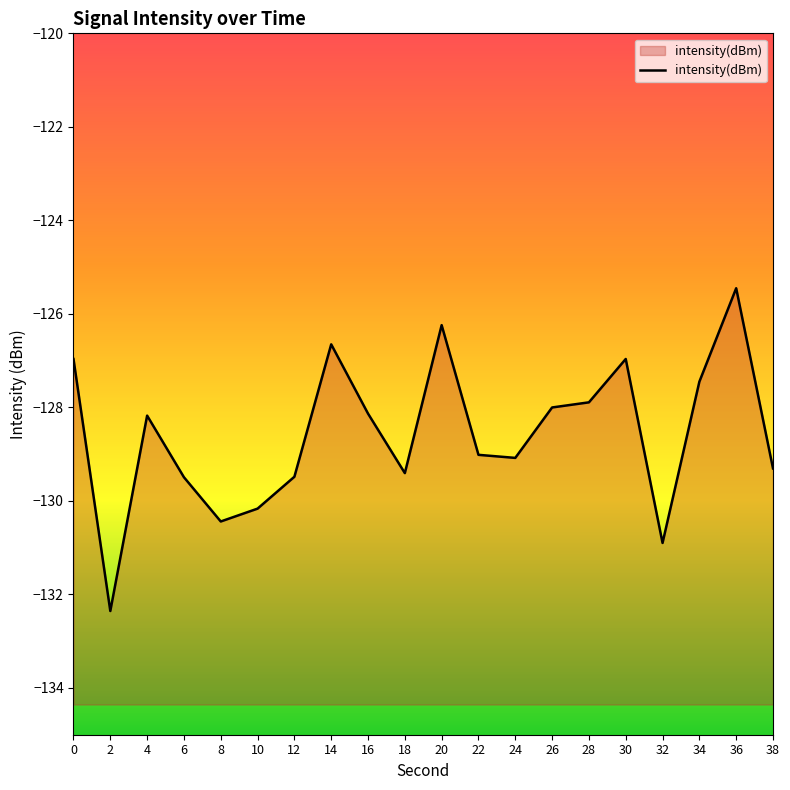

The chart shows a value of -220.9 at 34. True or false?

False